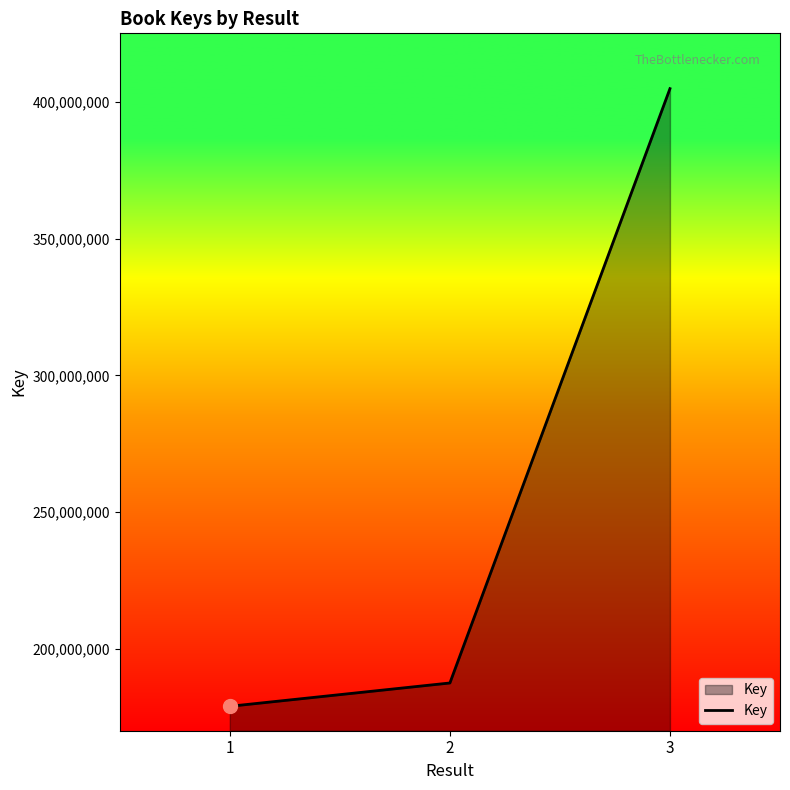

What is the approximate value at 1, to the nearest 50?

178859150